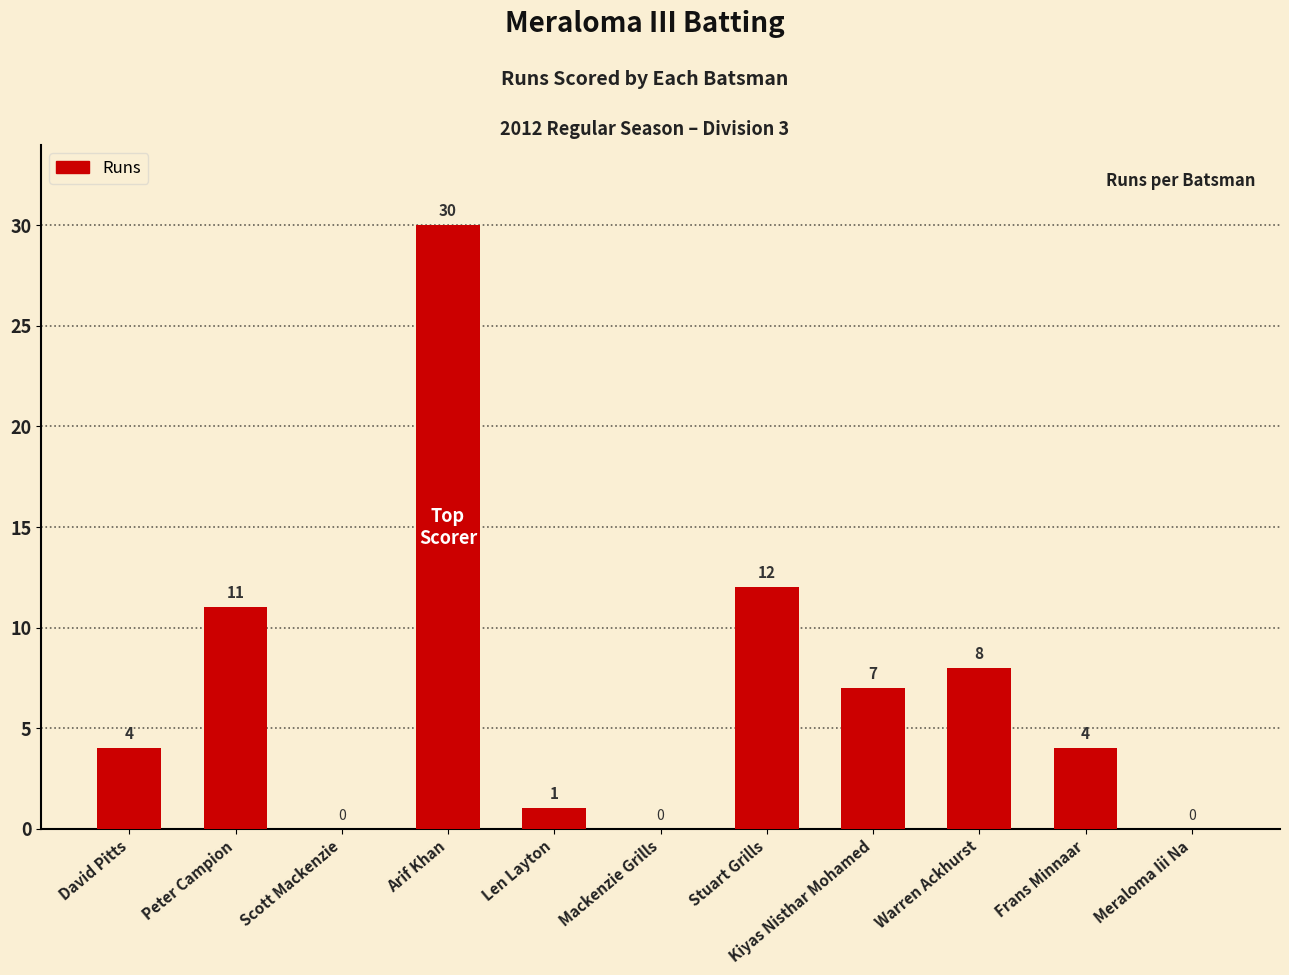

The value at Peter Campion is 11. True or false?

True